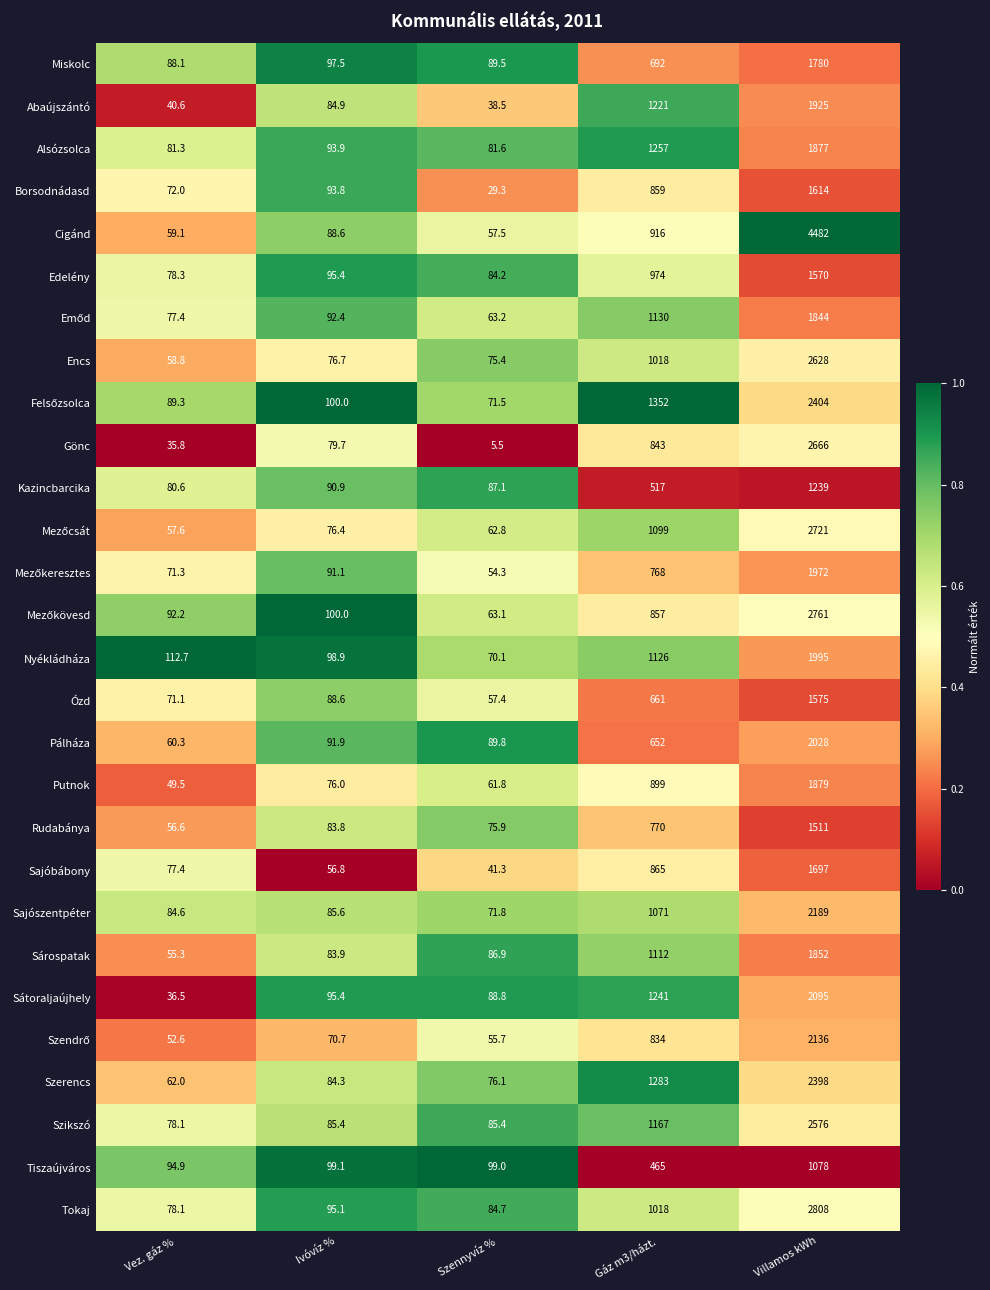

Where does the Szerencs series first go above 84?

Ivóvíz %